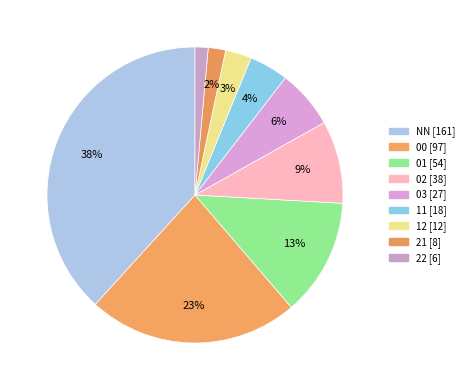

How many segments does this pie chart have?

9